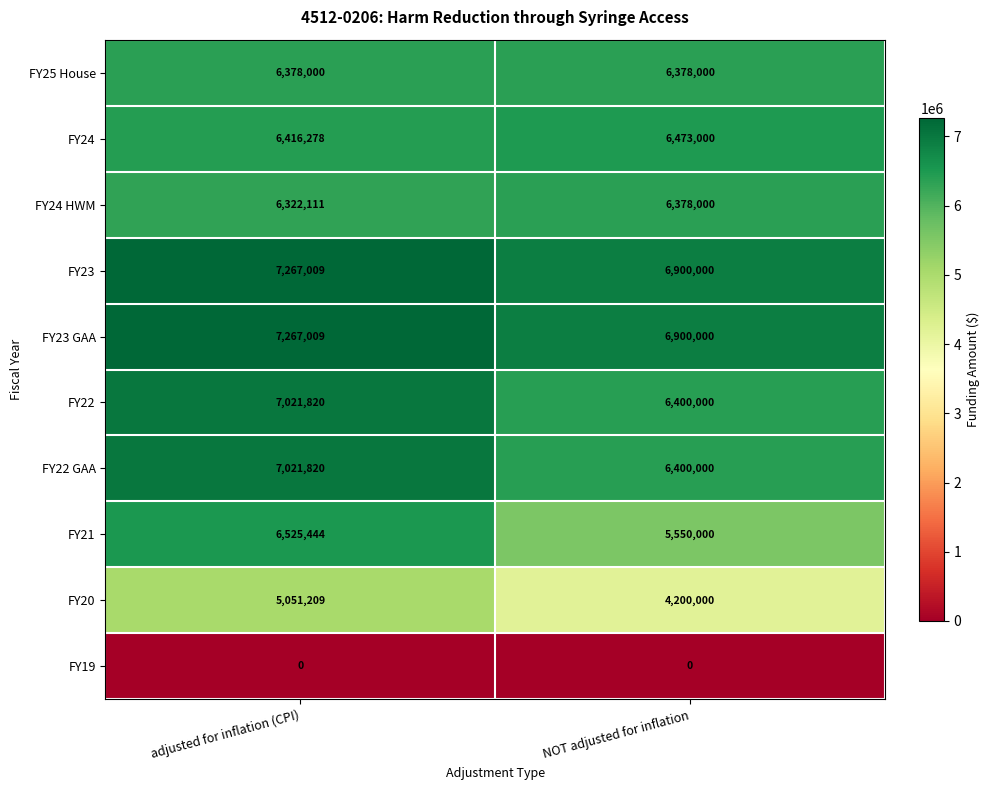

Reading left to right, extract all data points from this chart.

FY25 House: 6378000	6378000
FY24: 6416278	6473000
FY24 HWM: 6322111	6378000
FY23: 7267009	6900000
FY23 GAA: 7267009	6900000
FY22: 7021820	6400000
FY22 GAA: 7021820	6400000
FY21: 6525444	5550000
FY20: 5051209	4200000
FY19: 0	0